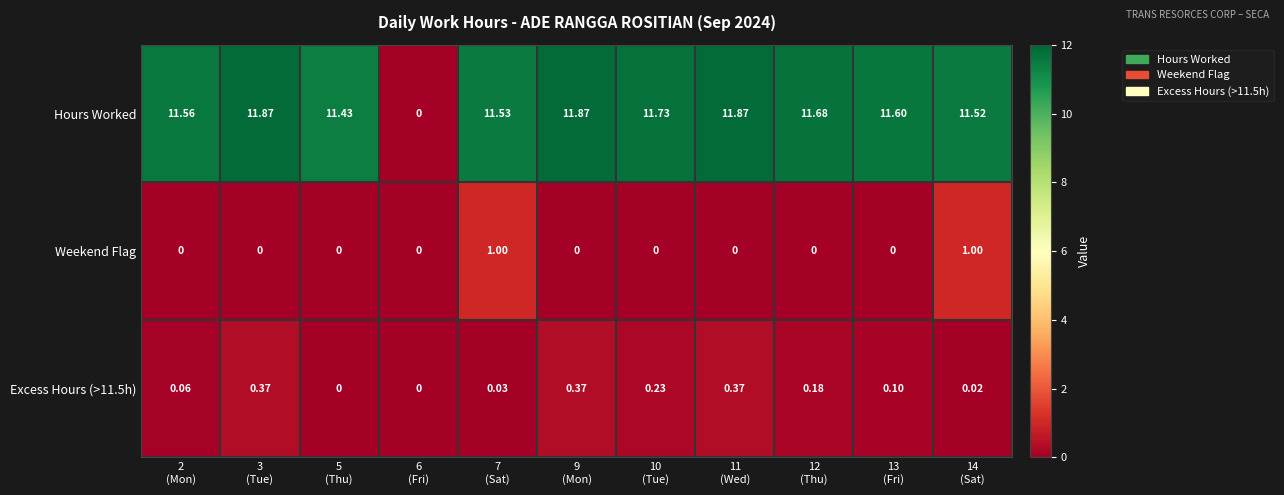

Which series has the widest spread of values?

Hours Worked